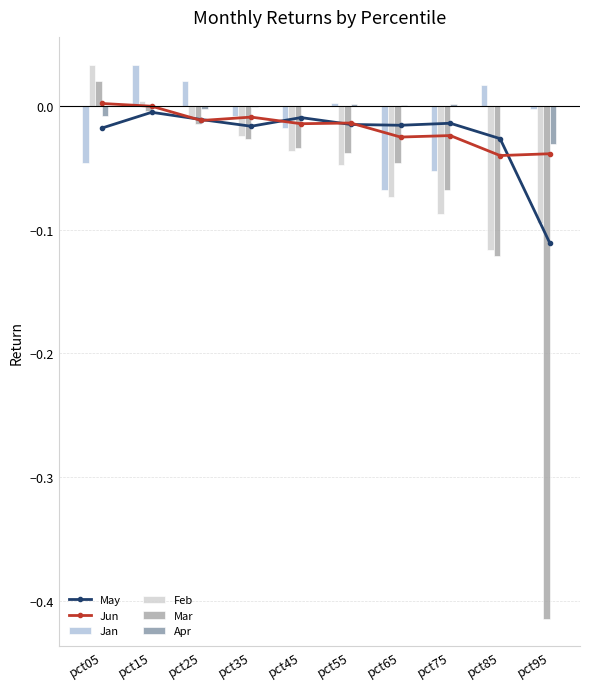

At which label does Apr reach its peak?

pct55